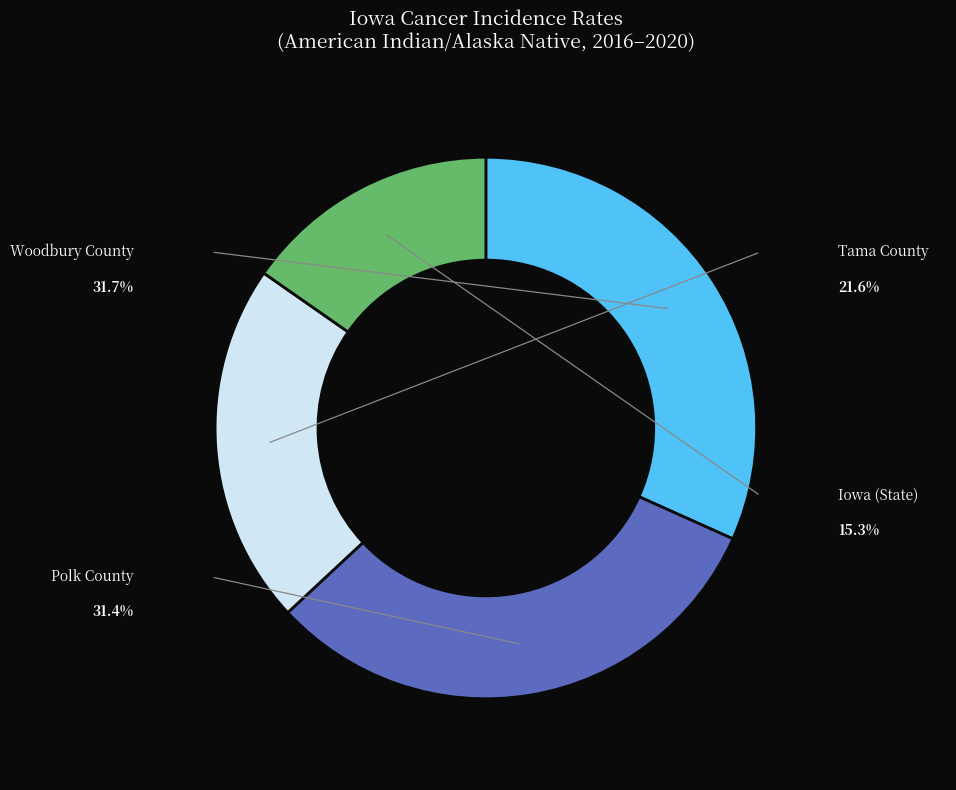

What percentage is the Polk County slice, to the nearest percent?

31%